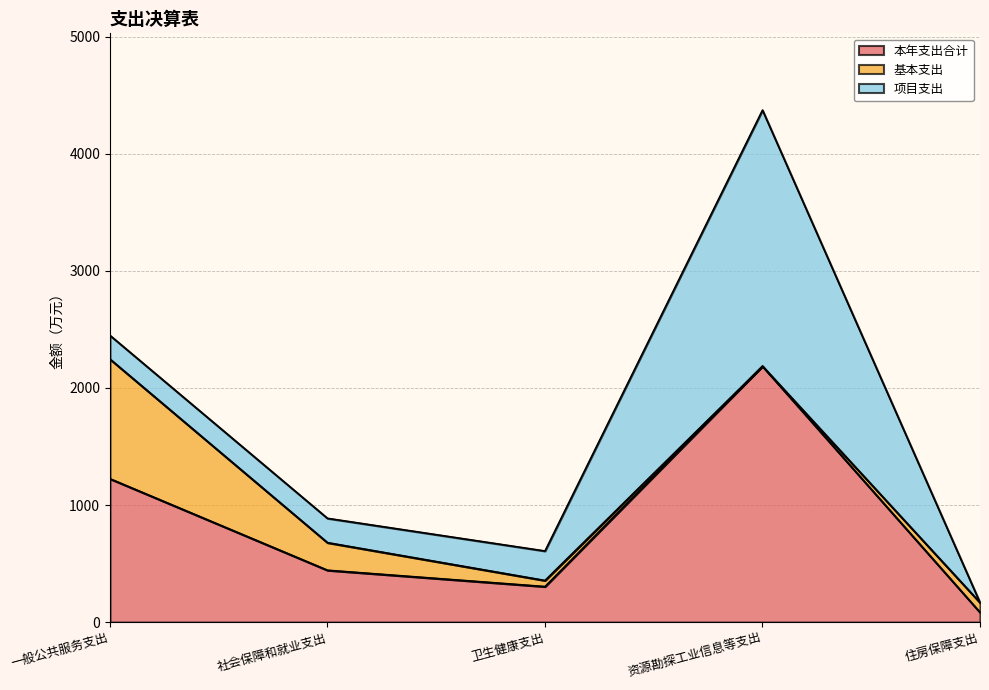

Reading left to right, what are all the values shown in this chart?

本年支出合计: 一般公共服务支出=1224.6	社会保障和就业支出=443.3	卫生健康支出=303.8	资源勘探工业信息等支出=2186.8	住房保障支出=83.5
基本支出: 一般公共服务支出=1022.1	社会保障和就业支出=235.7	卫生健康支出=52.0	资源勘探工业信息等支出=0.0	住房保障支出=83.5
项目支出: 一般公共服务支出=202.5	社会保障和就业支出=207.6	卫生健康支出=251.8	资源勘探工业信息等支出=2186.8	住房保障支出=0.0